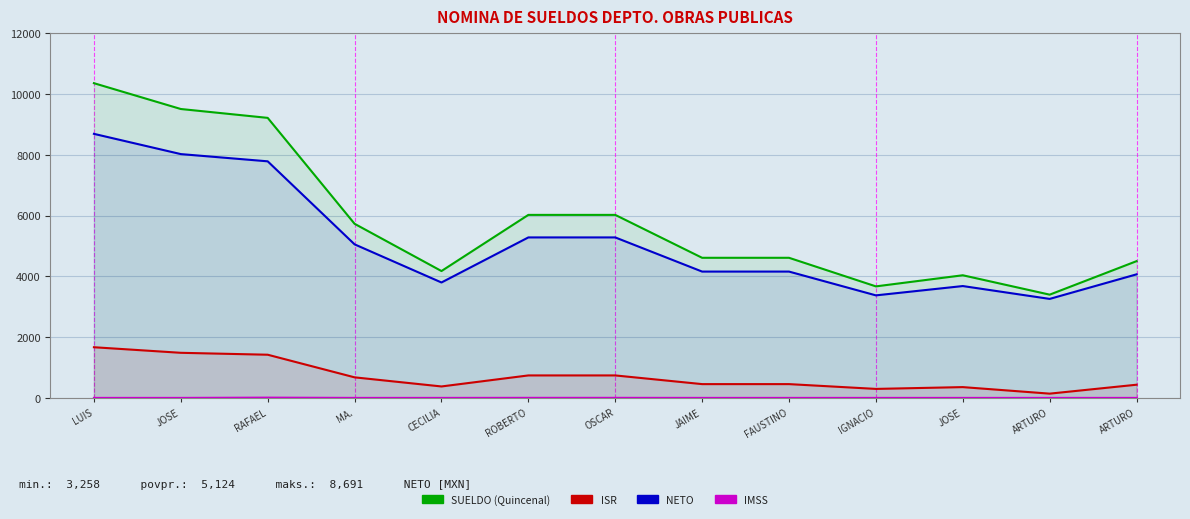

What is the value of the NETO point at the 2nd from the left?

8024.6